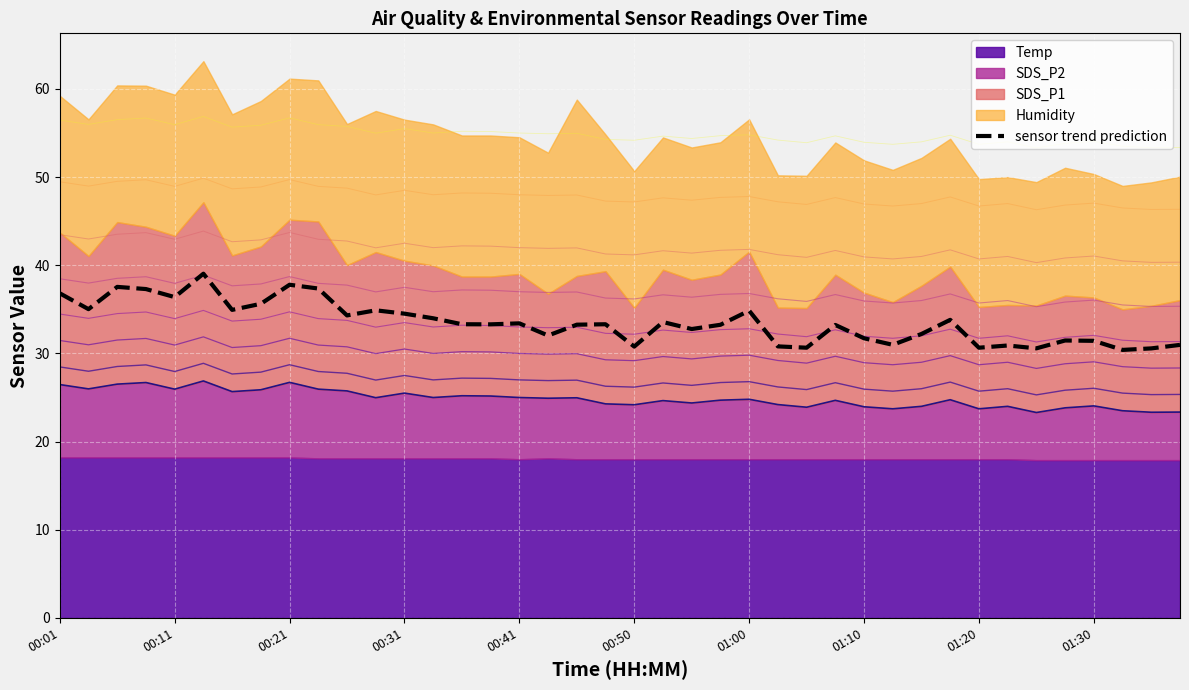

True or false: sensor trend prediction has a value of 36.4 at 00:11.

True